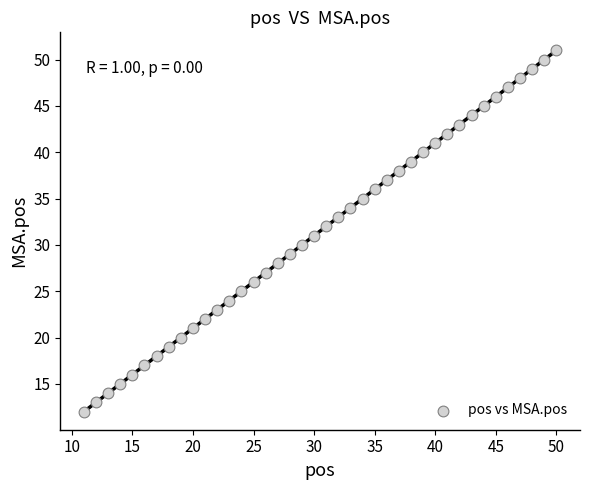

What is the range of Y values (max minus min)?

39